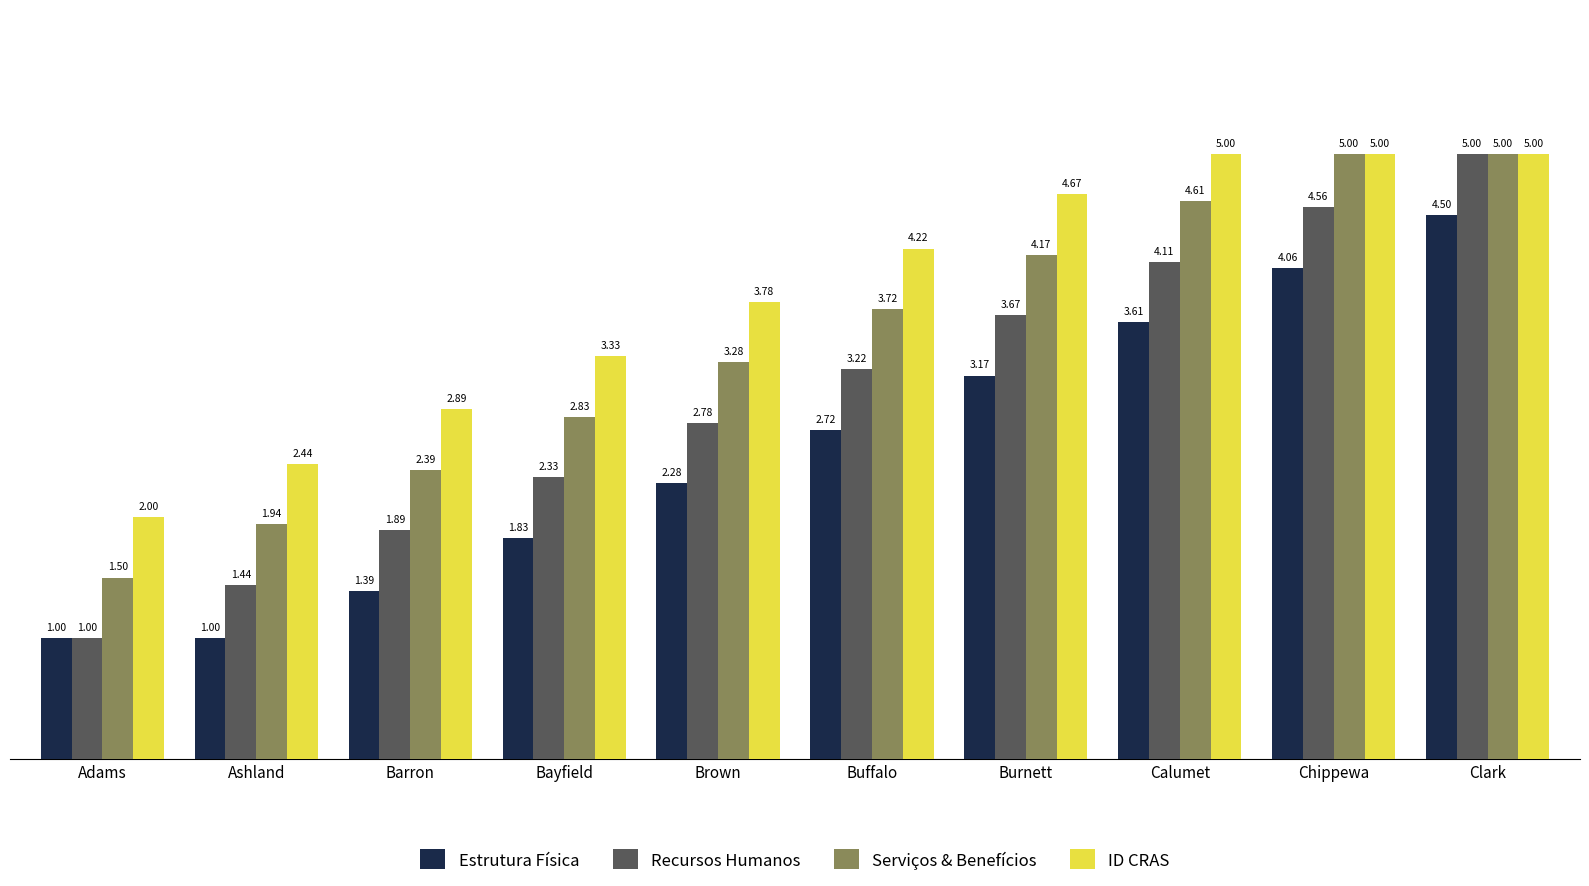

What is the difference between the ID CRAS values at Chippewa and Adams?

3.0